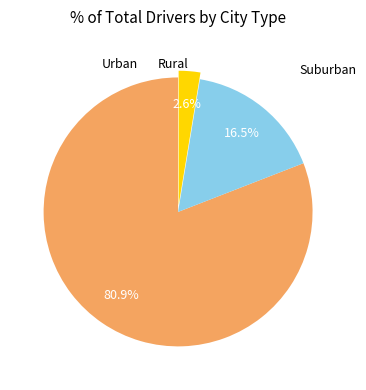

Rank the categories by value from lowest to highest.

Rural, Suburban, Urban